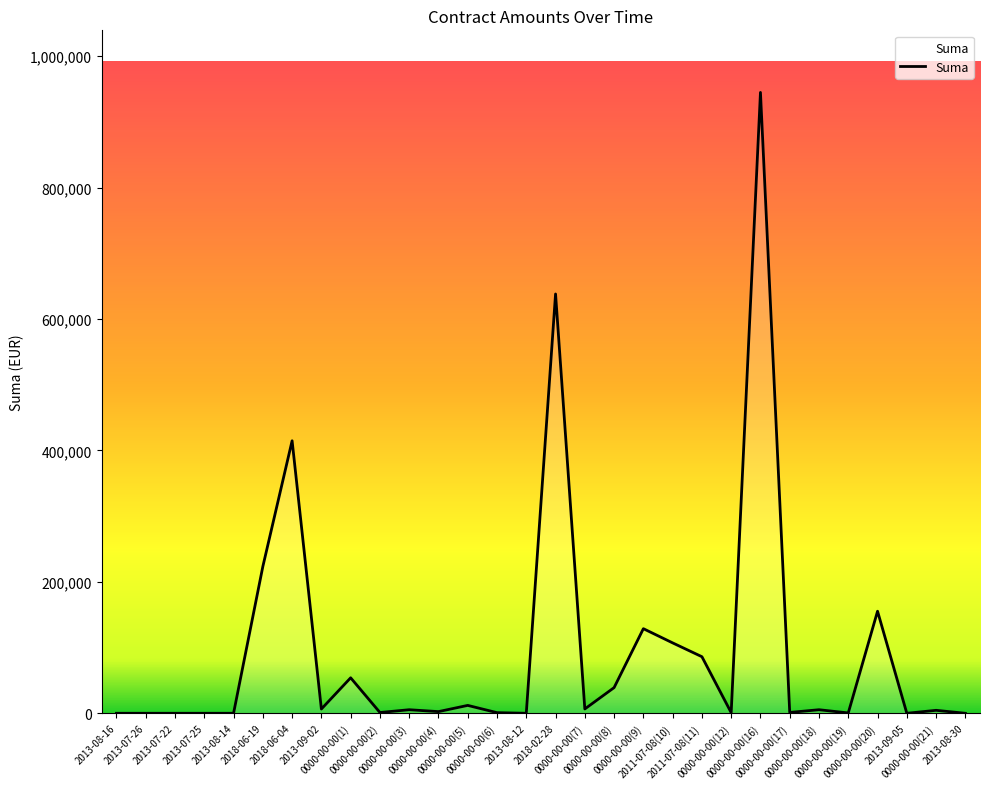

Where is the data nearest to the value 472491?

2018-06-04